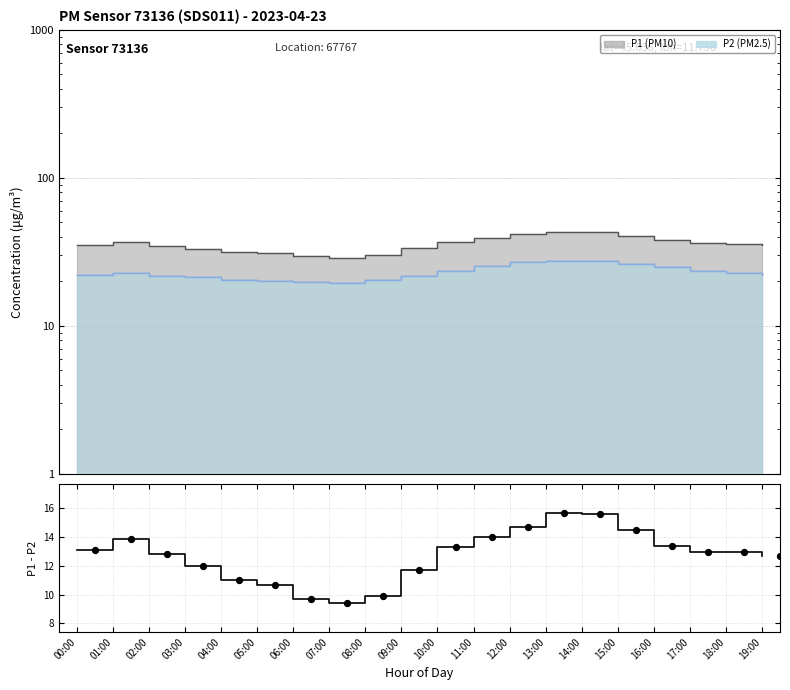

Between 12:00 and 04:00, which is larger?

12:00